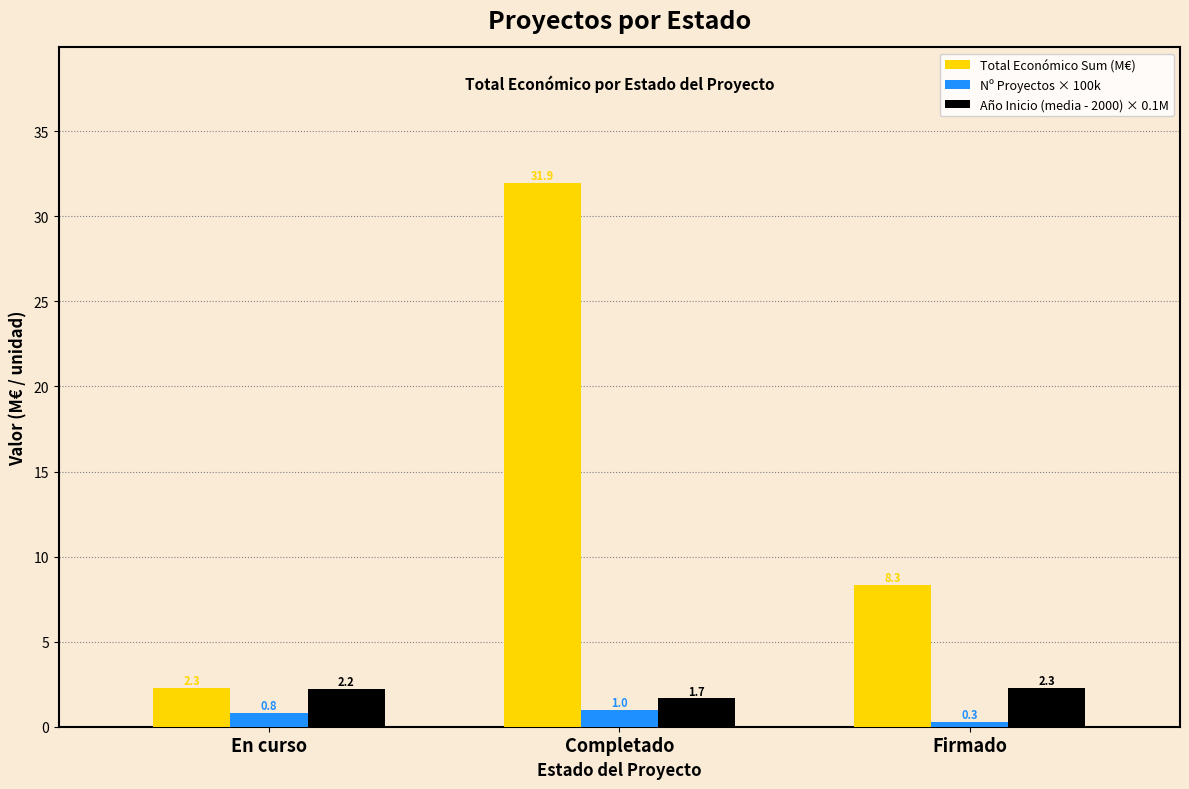

Does the chart contain stacked bars?

No